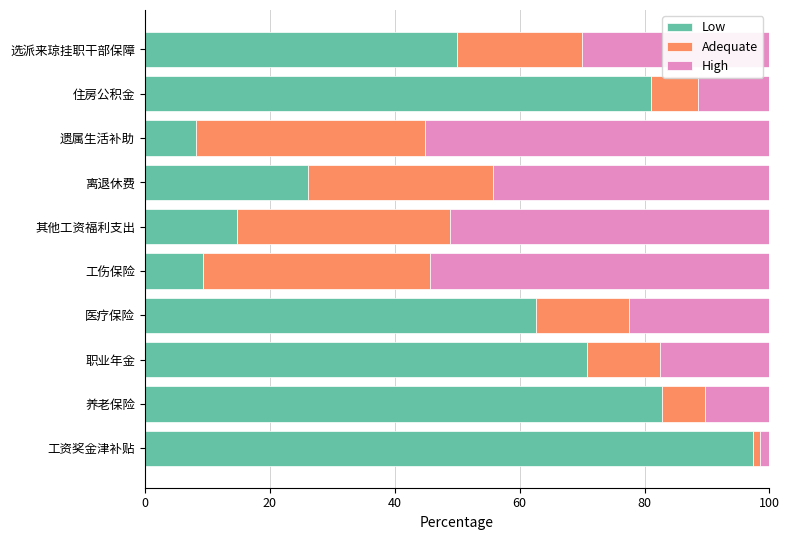

How many data points does each series have?

10